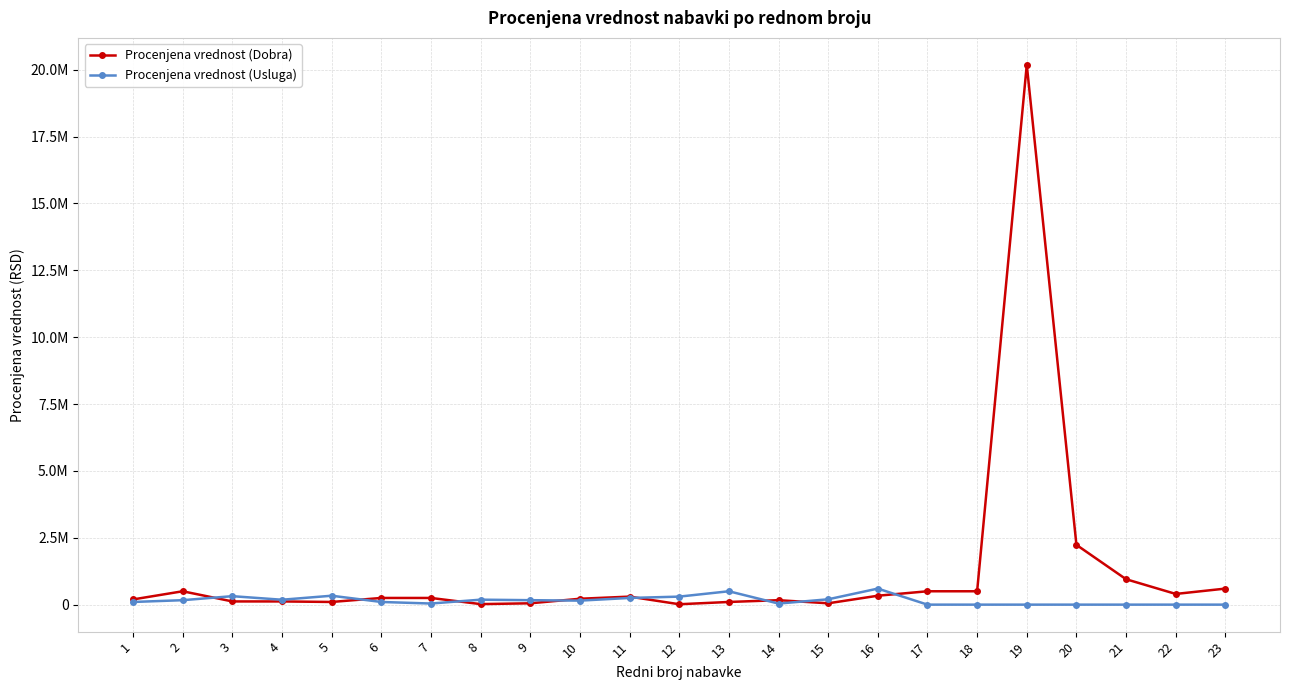

At 6, list the series in order from smallest to largest.

Procenjena vrednost (Usluga), Procenjena vrednost (Dobra)